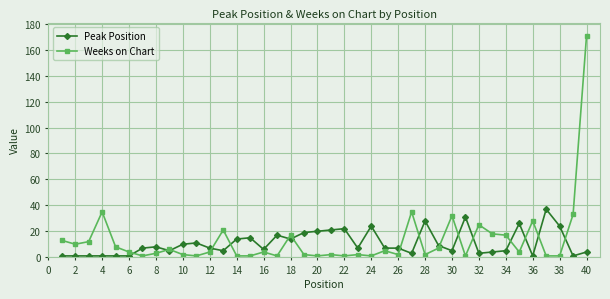

What is the lowest value of the Weeks on Chart series?

1